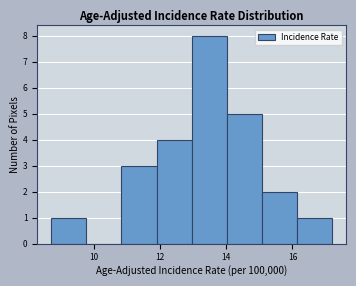

Reading left to right, list every bar in this chart as the range it spans on the x-axis followed by its height. Neither the bar edges nor the heights are printed on the chart, so give them approximately, as read against the axes.

8.8 to 9.8: 1
9.8 to 10.8: 0
10.8 to 11.8: 3
11.8 to 13.0: 4
13.0 to 14.0: 8
14.0 to 15.0: 5
15.0 to 16.2: 2
16.2 to 17.2: 1